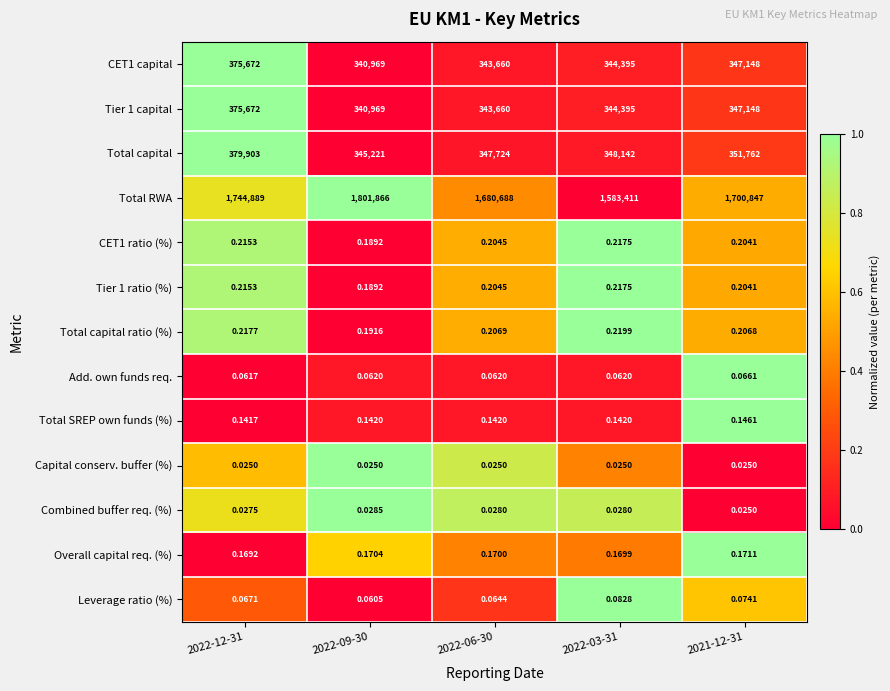

Which series has the widest spread of values?

Total RWA